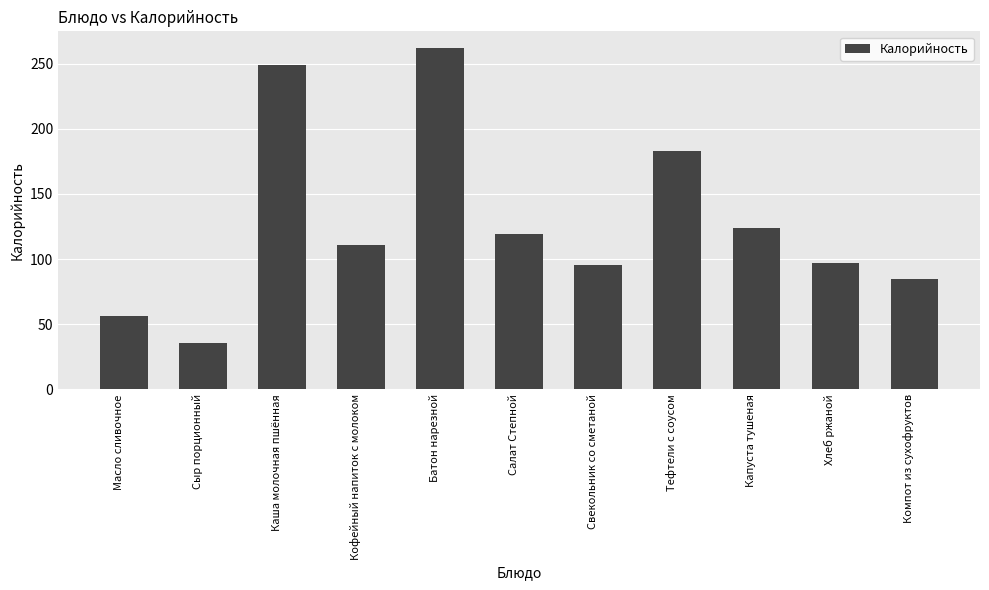

How many bars are there in total?

11